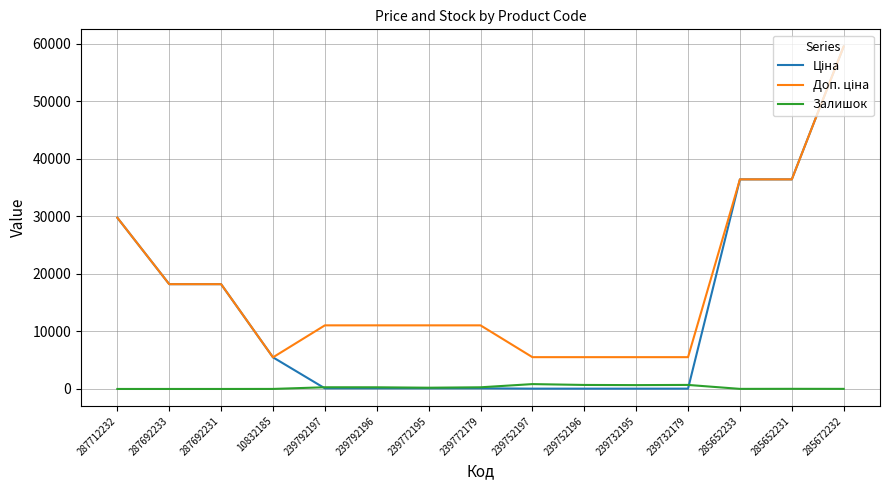

Is it true that Залишок equals 670.0 at 239732195?

True